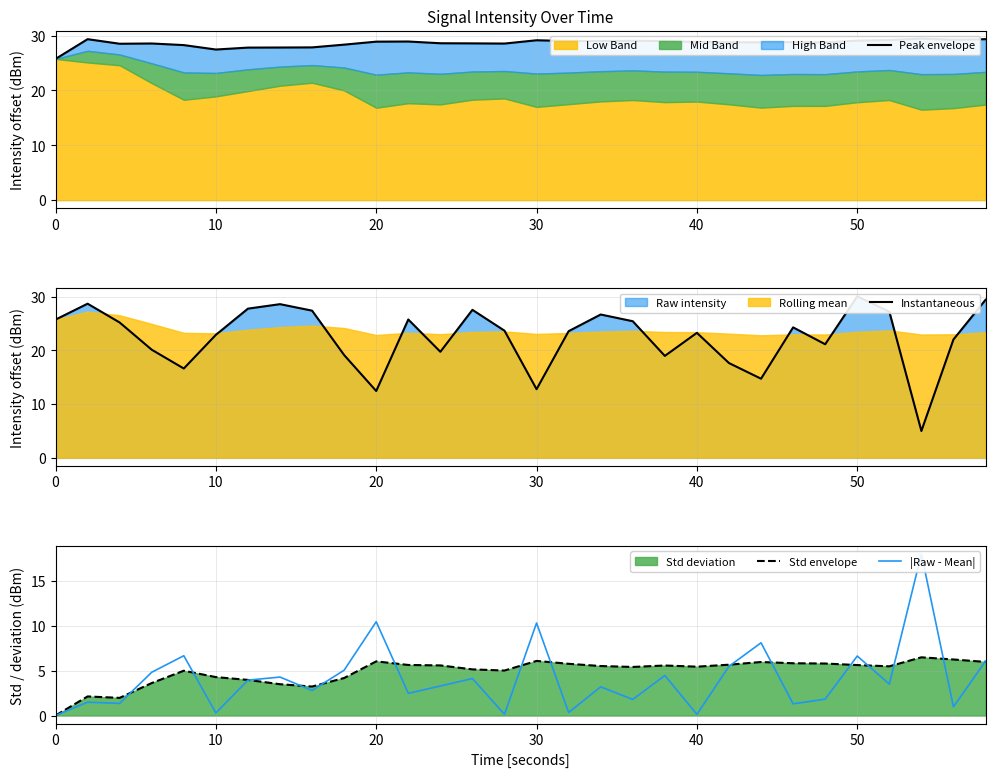

Reading left to right, extract all data points from this chart.

Peak envelope: 25.7	29.3	28.5	28.6	28.3	27.5	27.8	27.8	27.8	28.3	28.9	28.9	28.6	28.6	28.5	29.1	29.0	29.0	29.1	29.0	28.8	28.8	28.8	28.8	28.7	29.1	29.2	29.4	29.2	29.3
Instantaneous: 25.7	28.7	25.2	20.1	16.6	22.9	27.8	28.6	27.4	19.1	12.4	25.8	19.7	27.6	23.7	12.8	23.6	26.7	25.4	19.0	23.3	17.6	14.7	24.3	21.1	30.1	27.2	5.0	22.0	29.4
Std envelope: 0.0	2.1	2.0	3.6	5.0	4.3	4.0	3.5	3.2	4.2	6.0	5.6	5.6	5.1	5.0	6.1	5.8	5.5	5.4	5.6	5.4	5.7	6.0	5.8	5.8	5.6	5.5	6.5	6.2	6.0
|Raw - Mean|: 0.0	1.5	1.3	4.8	6.6	0.3	3.9	4.3	2.8	5.0	10.4	2.5	3.3	4.1	0.1	10.3	0.3	3.2	1.8	4.4	0.1	5.5	8.1	1.3	1.8	6.6	3.5	18.0	1.0	6.0